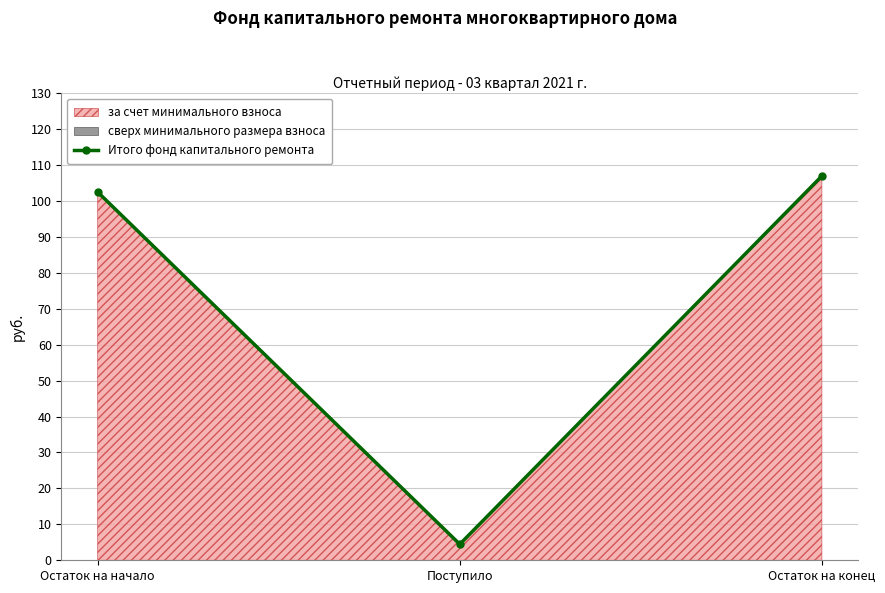

Which label corresponds to the largest value in the chart?

Остаток на конец